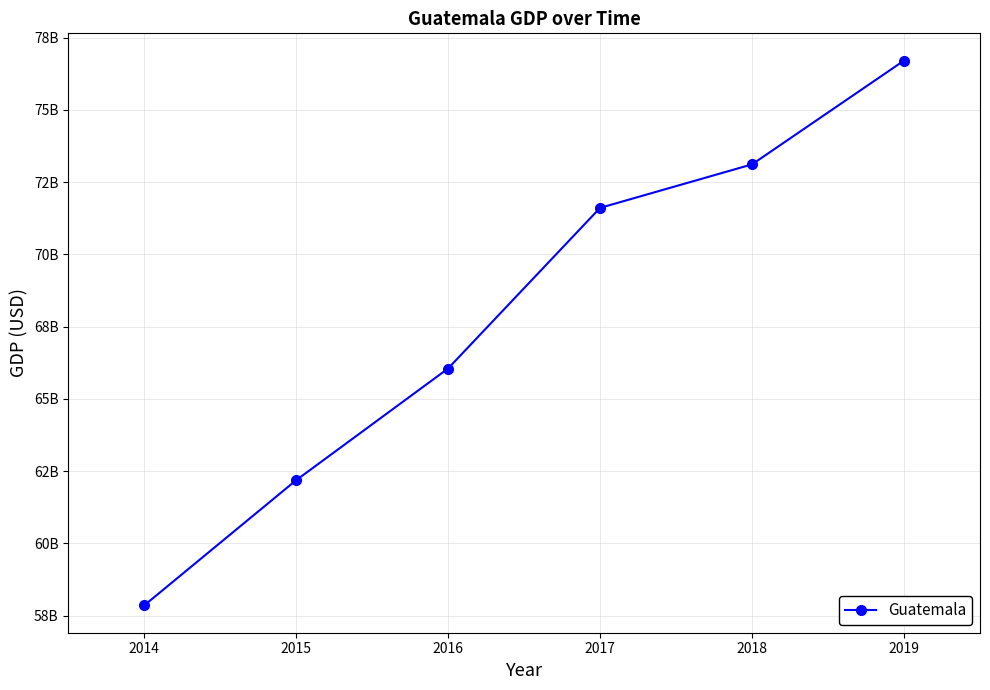

What is the sum of all values?

407533167263